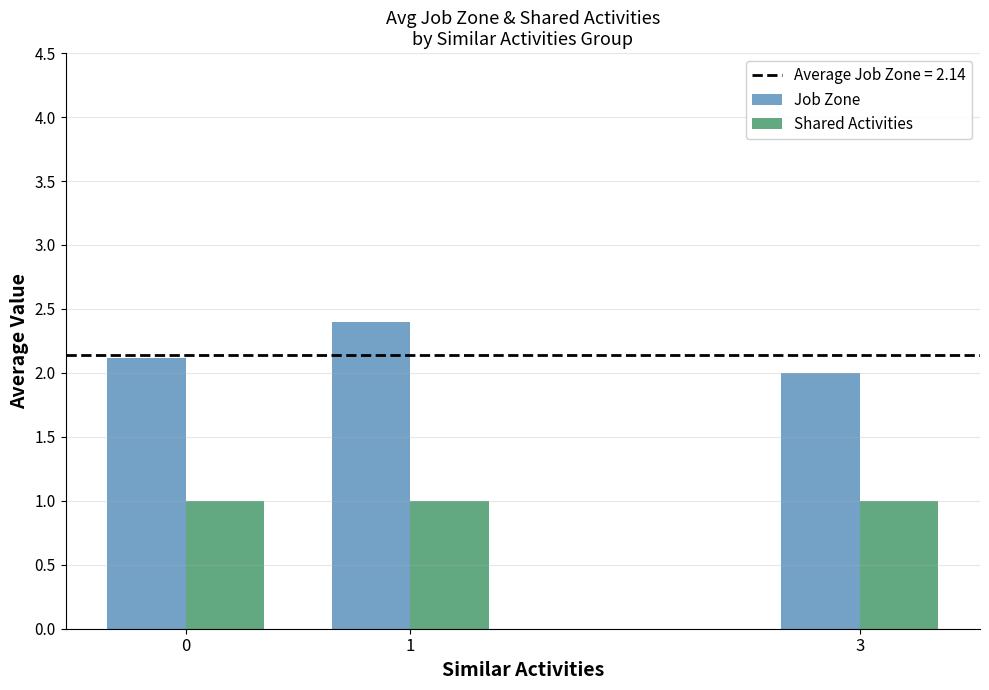

Reading left to right, what are all the values shown in this chart?

Job Zone: 2.1	2.4	2.0
Shared Activities: 1.0	1.0	1.0